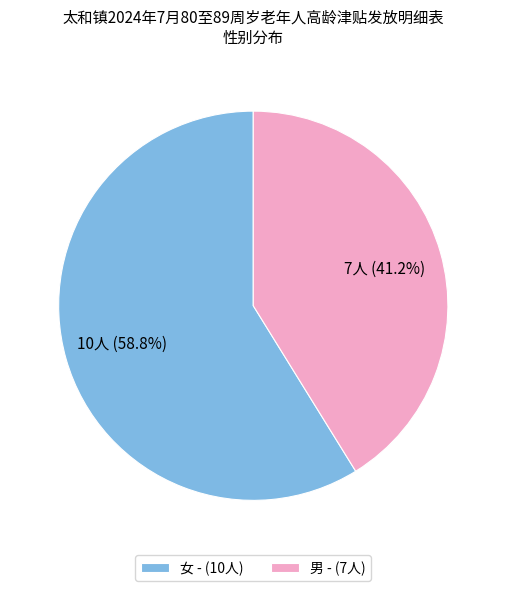

Count the number of slices in the pie.

2